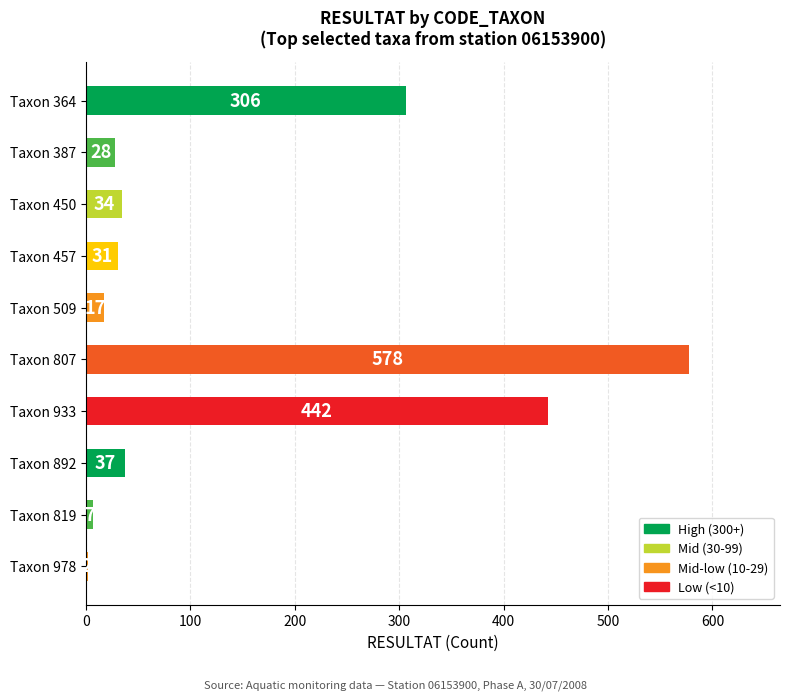

Rank the categories by value from lowest to highest.

Taxon 978, Taxon 819, Taxon 509, Taxon 387, Taxon 457, Taxon 450, Taxon 892, Taxon 364, Taxon 933, Taxon 807